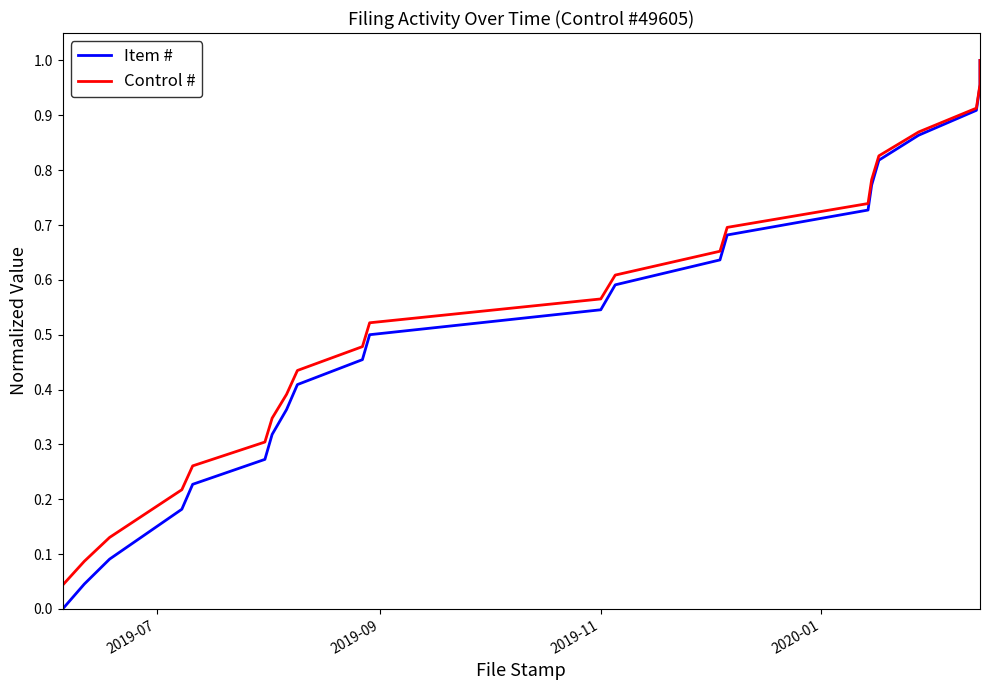

At which label is Control # closest to 0?

2019-07